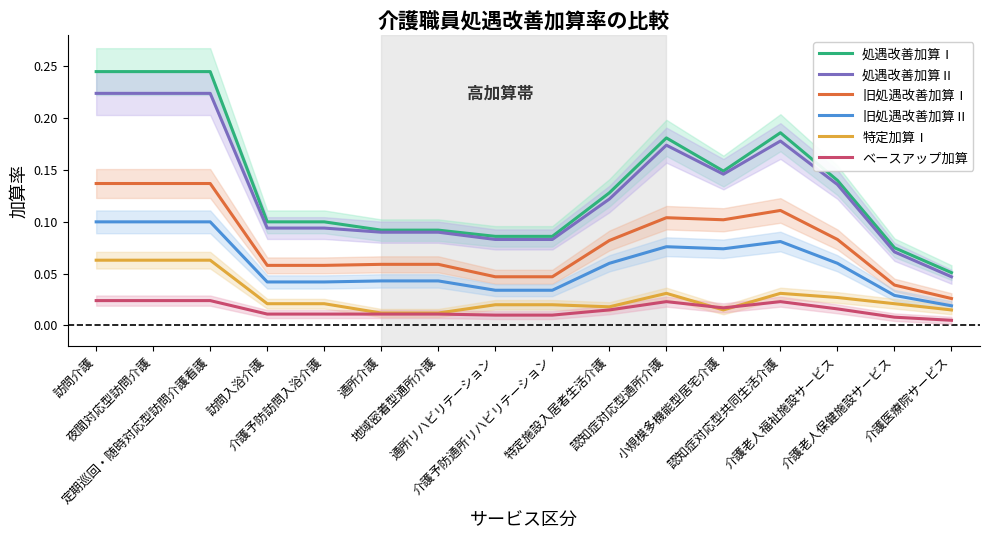

Reading left to right, what are all the values shown in this chart?

処遇改善加算Ⅰ: 訪問介護=0.2	夜間対応型訪問介護=0.2	定期巡回・随時対応型訪問介護看護=0.2	訪問入浴介護=0.1	介護予防訪問入浴介護=0.1	通所介護=0.1	地域密着型通所介護=0.1	通所リハビリテーション=0.1	介護予防通所リハビリテーション=0.1	特定施設入居者生活介護=0.1	認知症対応型通所介護=0.2	小規模多機能型居宅介護=0.1	認知症対応型共同生活介護=0.2	介護老人福祉施設サービス=0.1	介護老人保健施設サービス=0.1	介護医療院サービス=0.1
処遇改善加算Ⅱ: 訪問介護=0.2	夜間対応型訪問介護=0.2	定期巡回・随時対応型訪問介護看護=0.2	訪問入浴介護=0.1	介護予防訪問入浴介護=0.1	通所介護=0.1	地域密着型通所介護=0.1	通所リハビリテーション=0.1	介護予防通所リハビリテーション=0.1	特定施設入居者生活介護=0.1	認知症対応型通所介護=0.2	小規模多機能型居宅介護=0.1	認知症対応型共同生活介護=0.2	介護老人福祉施設サービス=0.1	介護老人保健施設サービス=0.1	介護医療院サービス=0.0
旧処遇改善加算Ⅰ: 訪問介護=0.1	夜間対応型訪問介護=0.1	定期巡回・随時対応型訪問介護看護=0.1	訪問入浴介護=0.1	介護予防訪問入浴介護=0.1	通所介護=0.1	地域密着型通所介護=0.1	通所リハビリテーション=0.0	介護予防通所リハビリテーション=0.0	特定施設入居者生活介護=0.1	認知症対応型通所介護=0.1	小規模多機能型居宅介護=0.1	認知症対応型共同生活介護=0.1	介護老人福祉施設サービス=0.1	介護老人保健施設サービス=0.0	介護医療院サービス=0.0
旧処遇改善加算Ⅱ: 訪問介護=0.1	夜間対応型訪問介護=0.1	定期巡回・随時対応型訪問介護看護=0.1	訪問入浴介護=0.0	介護予防訪問入浴介護=0.0	通所介護=0.0	地域密着型通所介護=0.0	通所リハビリテーション=0.0	介護予防通所リハビリテーション=0.0	特定施設入居者生活介護=0.1	認知症対応型通所介護=0.1	小規模多機能型居宅介護=0.1	認知症対応型共同生活介護=0.1	介護老人福祉施設サービス=0.1	介護老人保健施設サービス=0.0	介護医療院サービス=0.0
特定加算Ⅰ: 訪問介護=0.1	夜間対応型訪問介護=0.1	定期巡回・随時対応型訪問介護看護=0.1	訪問入浴介護=0.0	介護予防訪問入浴介護=0.0	通所介護=0.0	地域密着型通所介護=0.0	通所リハビリテーション=0.0	介護予防通所リハビリテーション=0.0	特定施設入居者生活介護=0.0	認知症対応型通所介護=0.0	小規模多機能型居宅介護=0.0	認知症対応型共同生活介護=0.0	介護老人福祉施設サービス=0.0	介護老人保健施設サービス=0.0	介護医療院サービス=0.0
ベースアップ加算: 訪問介護=0.0	夜間対応型訪問介護=0.0	定期巡回・随時対応型訪問介護看護=0.0	訪問入浴介護=0.0	介護予防訪問入浴介護=0.0	通所介護=0.0	地域密着型通所介護=0.0	通所リハビリテーション=0.0	介護予防通所リハビリテーション=0.0	特定施設入居者生活介護=0.0	認知症対応型通所介護=0.0	小規模多機能型居宅介護=0.0	認知症対応型共同生活介護=0.0	介護老人福祉施設サービス=0.0	介護老人保健施設サービス=0.0	介護医療院サービス=0.0